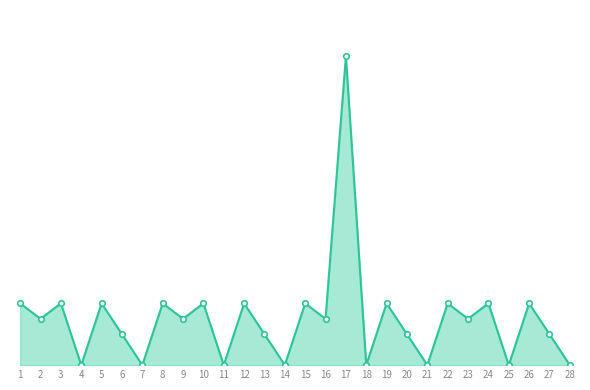

Does the chart display data point markers on the line(s)?

Yes